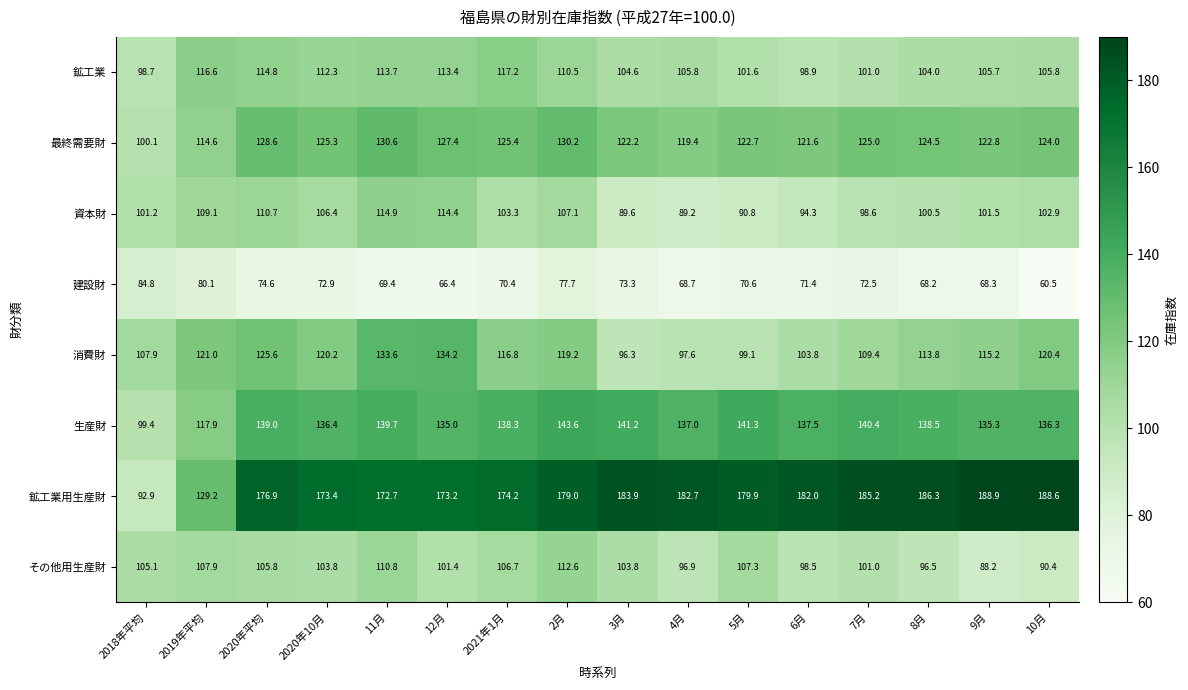

What is the difference between the maximum and minimum values in the 鉱工業 series?

18.5